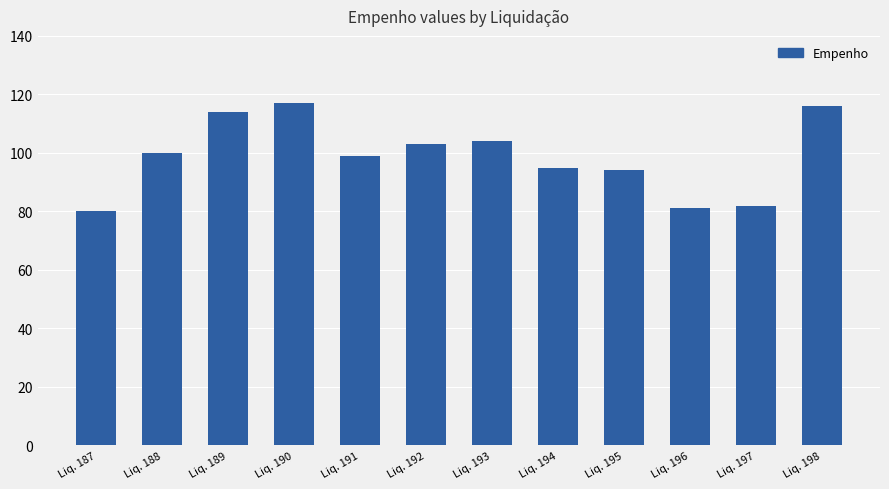

Is it true that the value at Liq. 194 is 132?

False